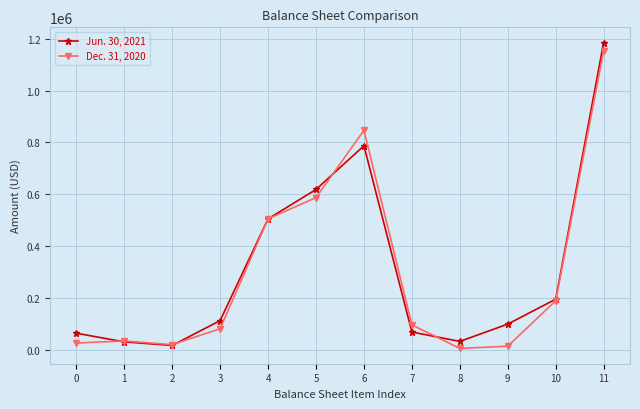

Is the value of Dec. 31, 2020 at 3 greater than the value of Jun. 30, 2021 at 2?

Yes